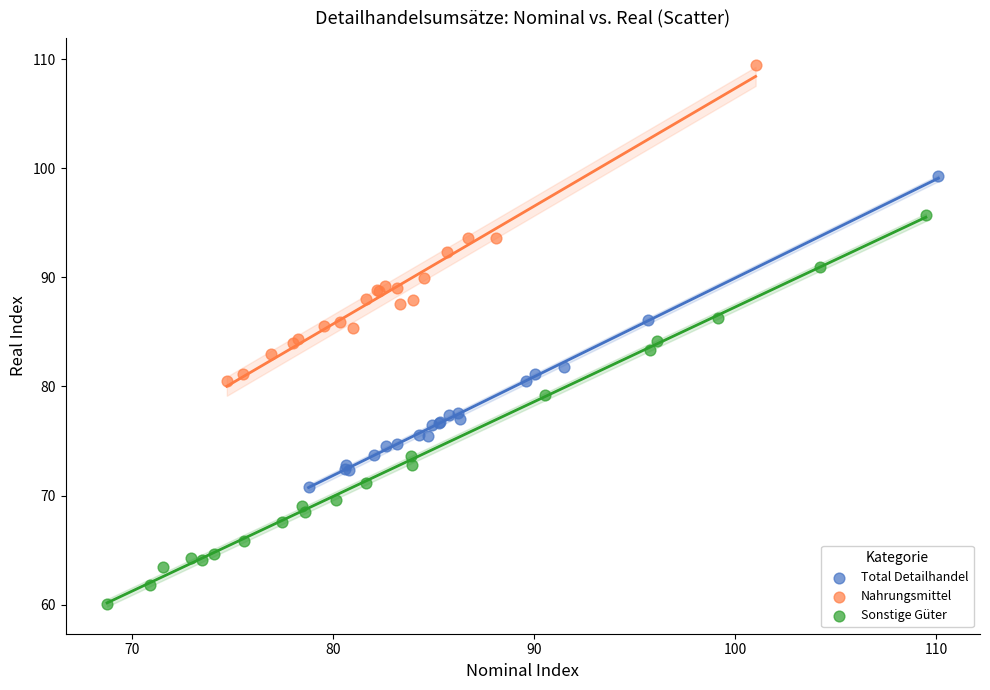

Which series has the largest Y range (max minus min)?

Sonstige Güter